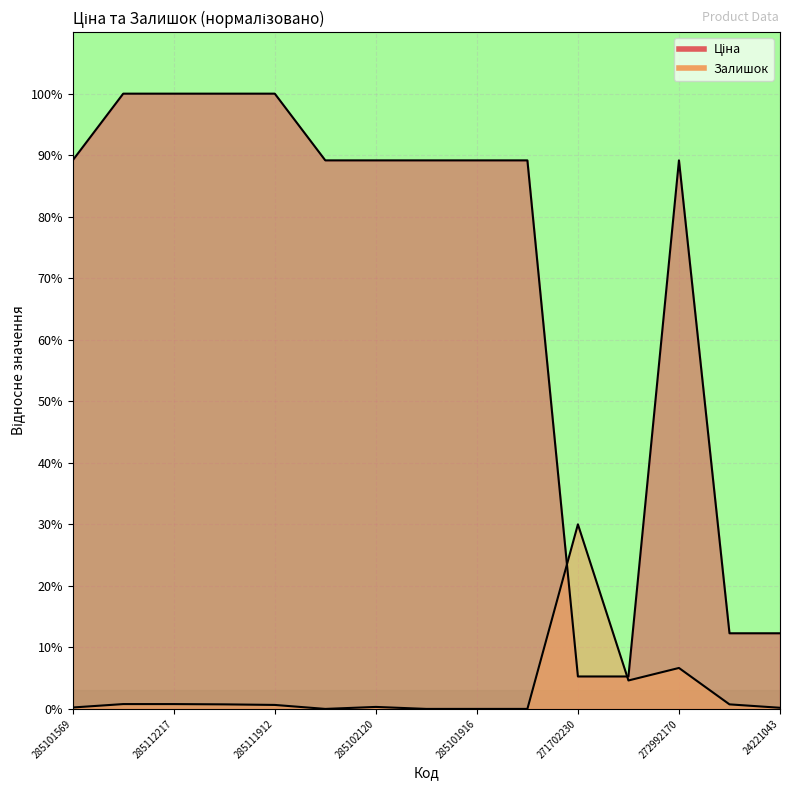

Which series has the largest total across all categories?

Ціна